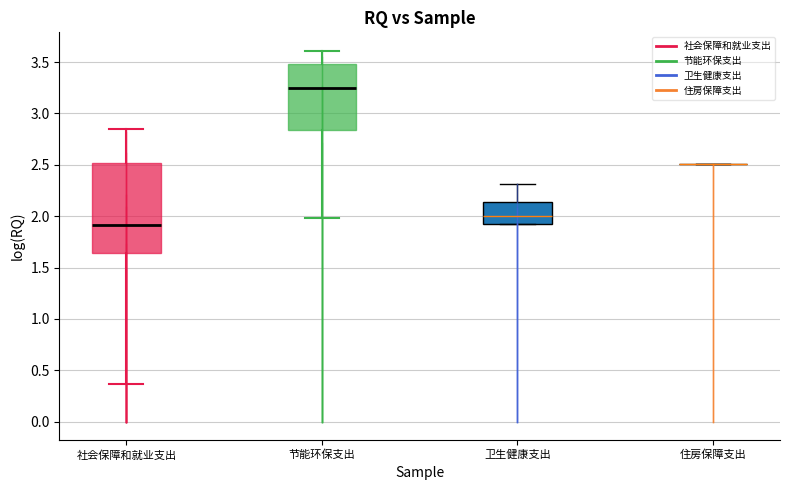

Where does the median line of the box for 卫生健康支出 sit on the y-axis? The values are not printed on the chart, so give them approximately, as read against the axis.

2.00